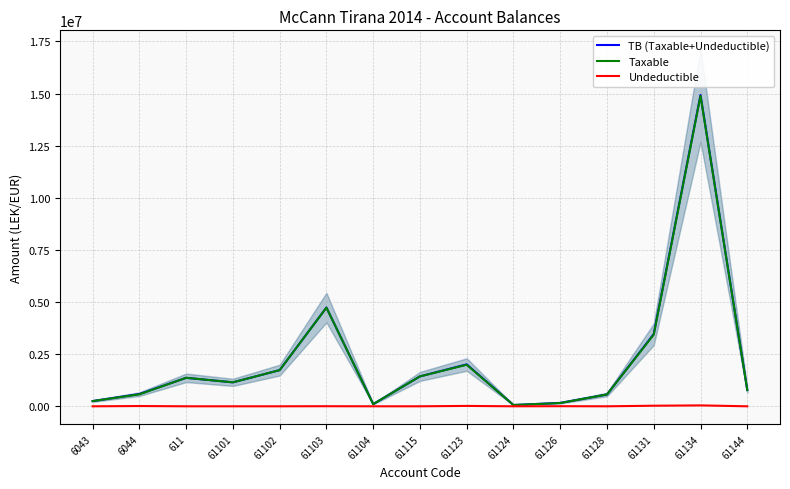

What is the difference between the second highest and second lowest values in the Taxable series?

4625246.9